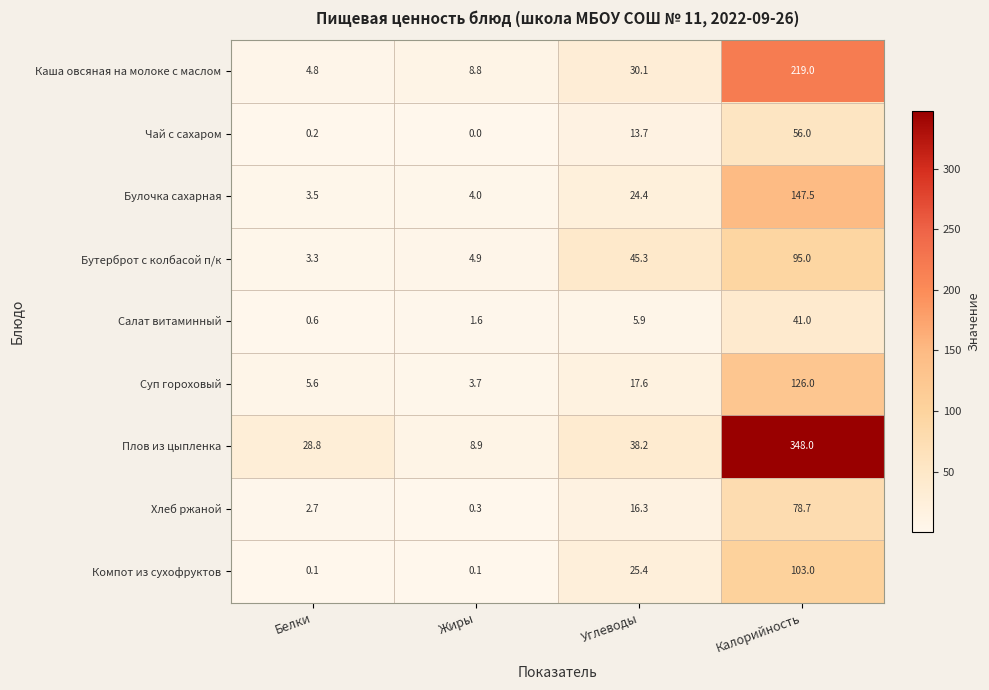

What is the total value across all series at Углеводы?

216.9